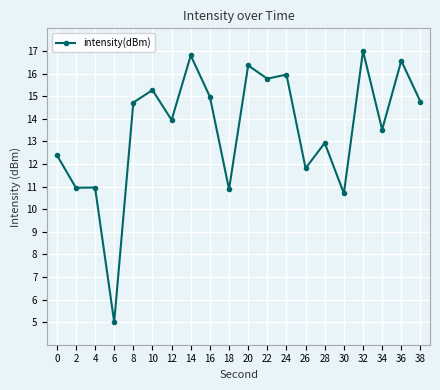

The chart shows a value of 10.9 at 2. True or false?

True